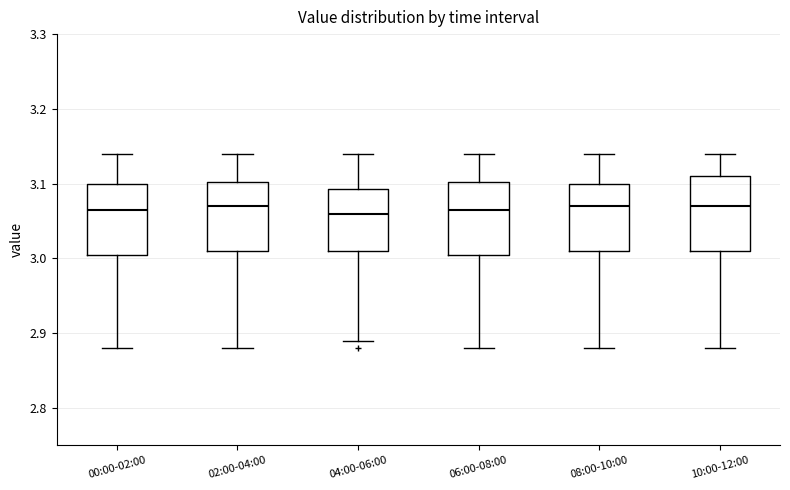

Reading left to right, transcribe this box plot: for each box, give where its median line is, the range the box spans, and where its two whiskers end, as read against the y-axis. The values are not printed on the chart, so give them approximately, as read against the axis.

00:00-02:00: median 3.07, box 3.01 to 3.10, whiskers 2.88 to 3.14
02:00-04:00: median 3.07, box 3.01 to 3.10, whiskers 2.88 to 3.14
04:00-06:00: median 3.06, box 3.01 to 3.09, whiskers 2.89 to 3.14
06:00-08:00: median 3.07, box 3.01 to 3.10, whiskers 2.88 to 3.14
08:00-10:00: median 3.07, box 3.01 to 3.10, whiskers 2.88 to 3.14
10:00-12:00: median 3.07, box 3.01 to 3.11, whiskers 2.88 to 3.14